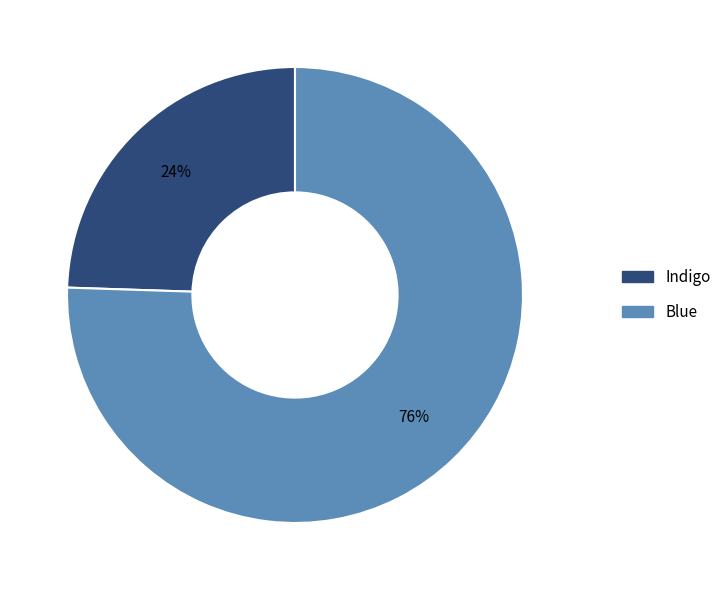

What is the smallest slice in the pie chart?

Indigo